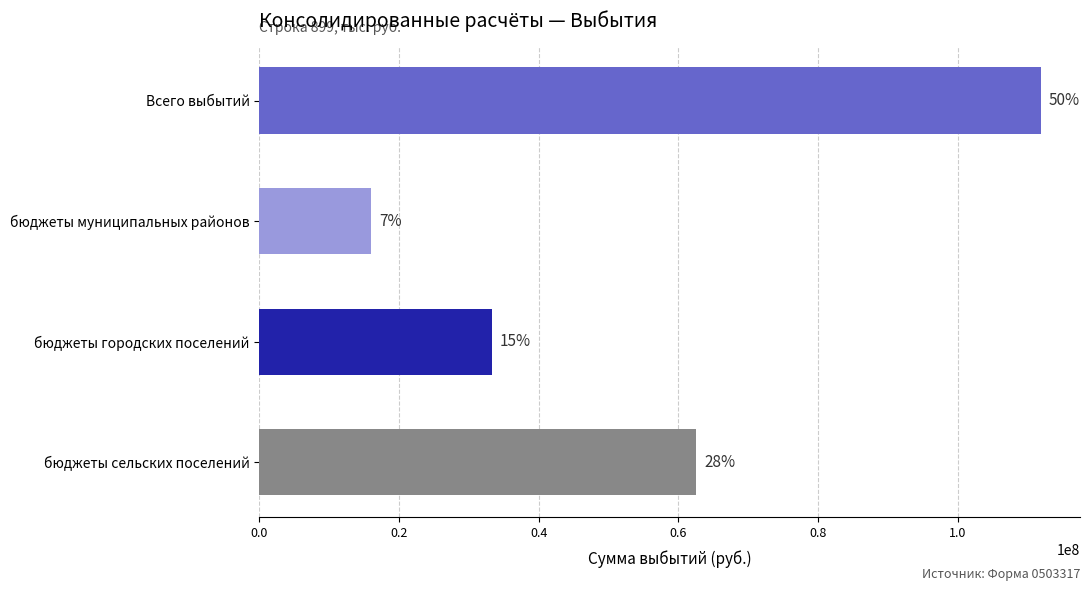

How many bars are there in total?

4